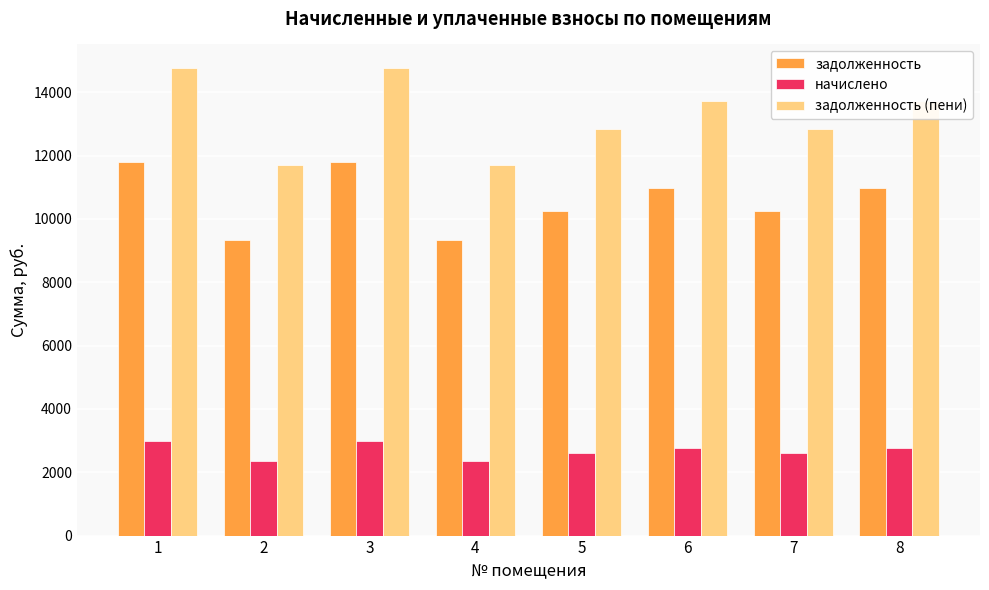

True or false: начислено has a value of 780.7 at 2.

False